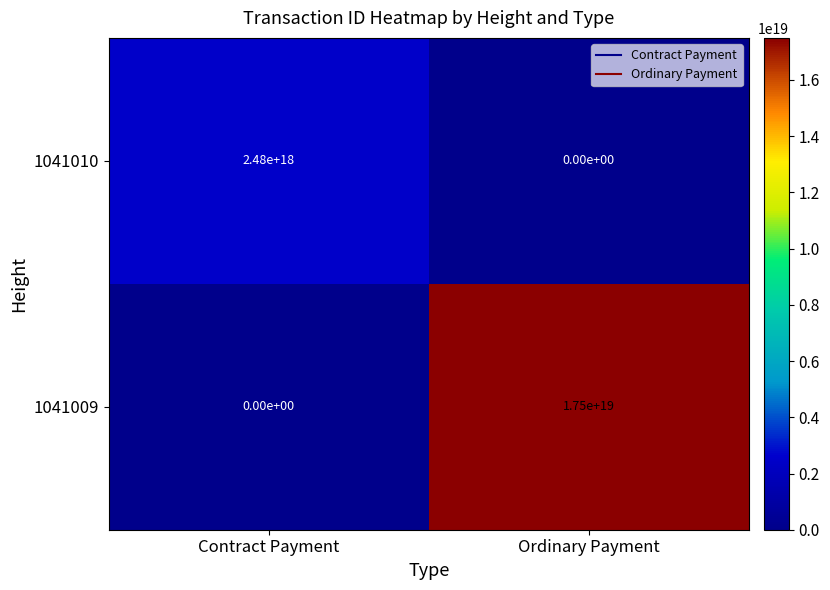

Which category has the lowest value in the 1041010 series?

Ordinary Payment